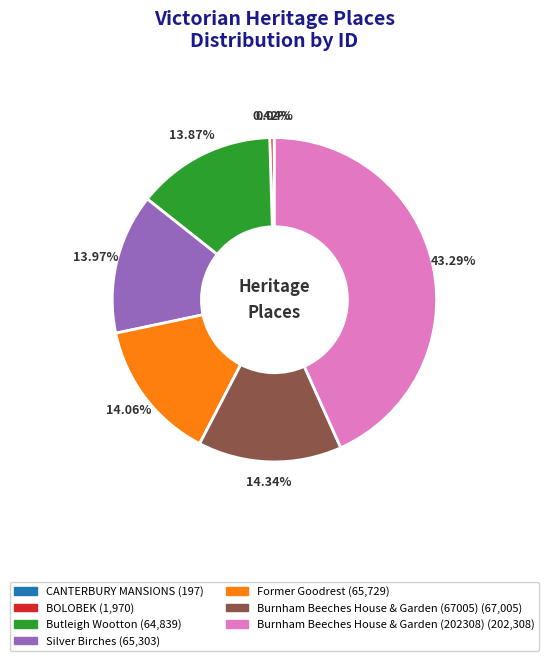

To the nearest percent, what percentage of the pie is Burnham Beeches House & Garden (67005)?

14%